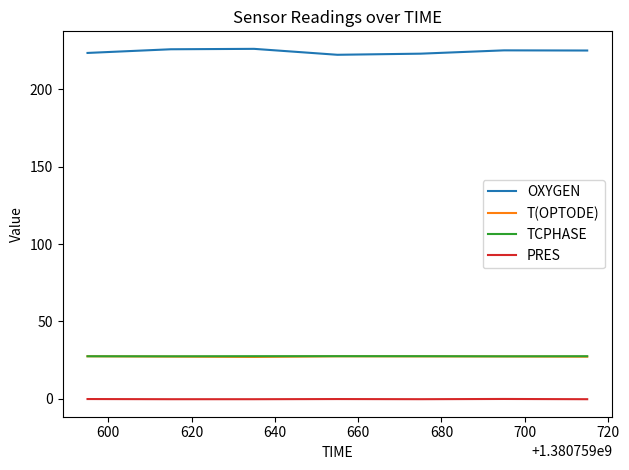

What is the minimum value for TCPHASE?

27.4